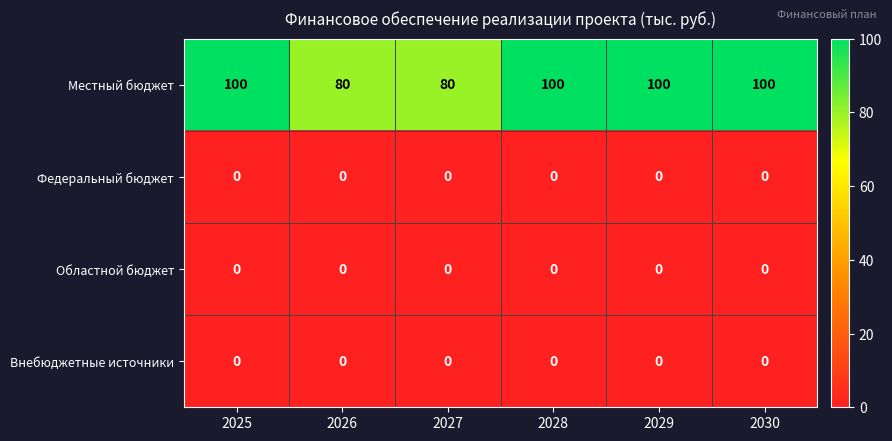

How many data points does each series have?

6